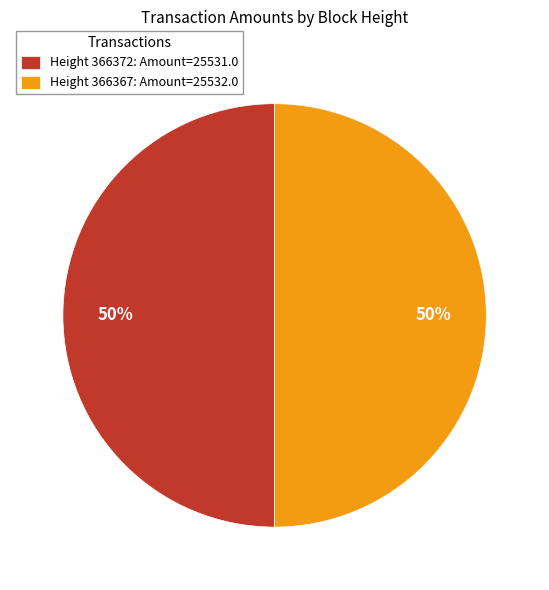

Combined, do Height 366367: Amount=25532.0 and Height 366372: Amount=25531.0 account for over 50%?

Yes